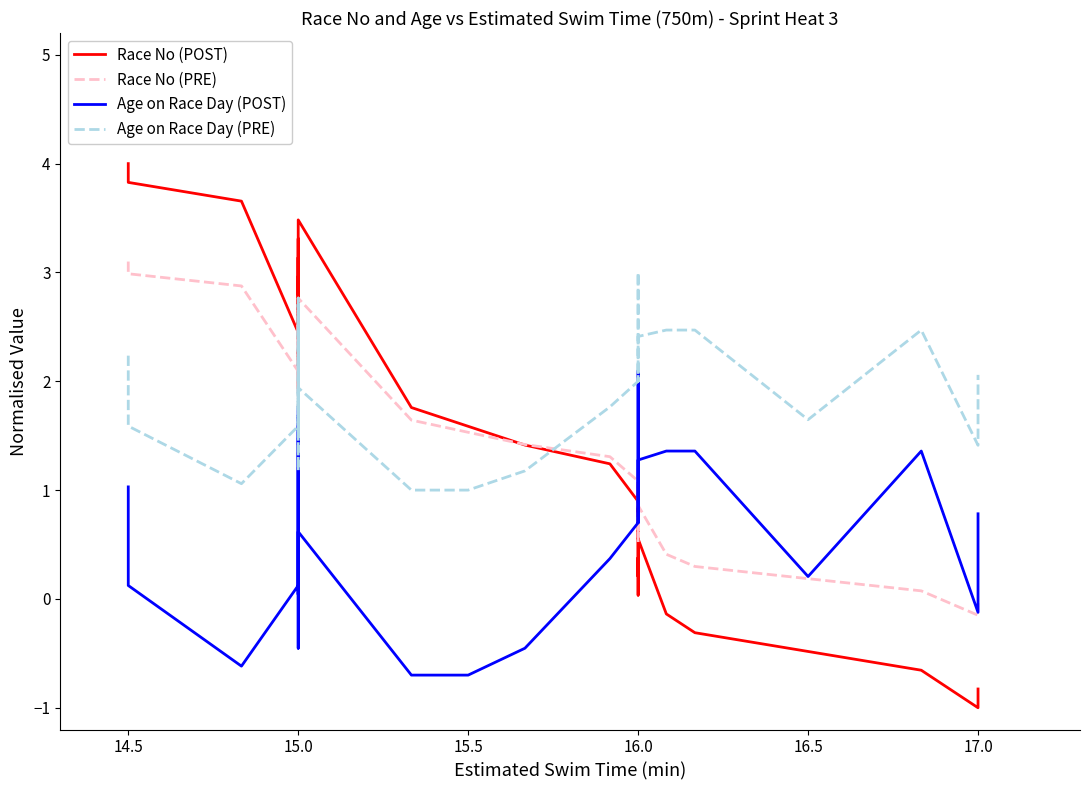

After their last crossing, which series has the higher values: Race No (PRE) or Age on Race Day (POST)?

Age on Race Day (POST)